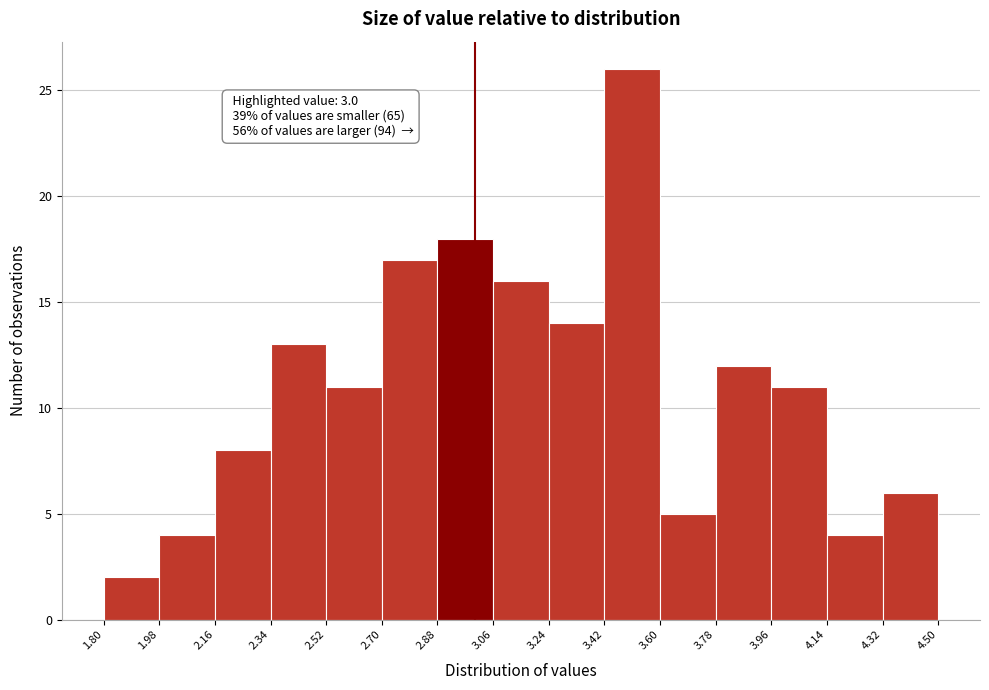

Which range on the x-axis has the tallest bar?

3.42 to 3.60